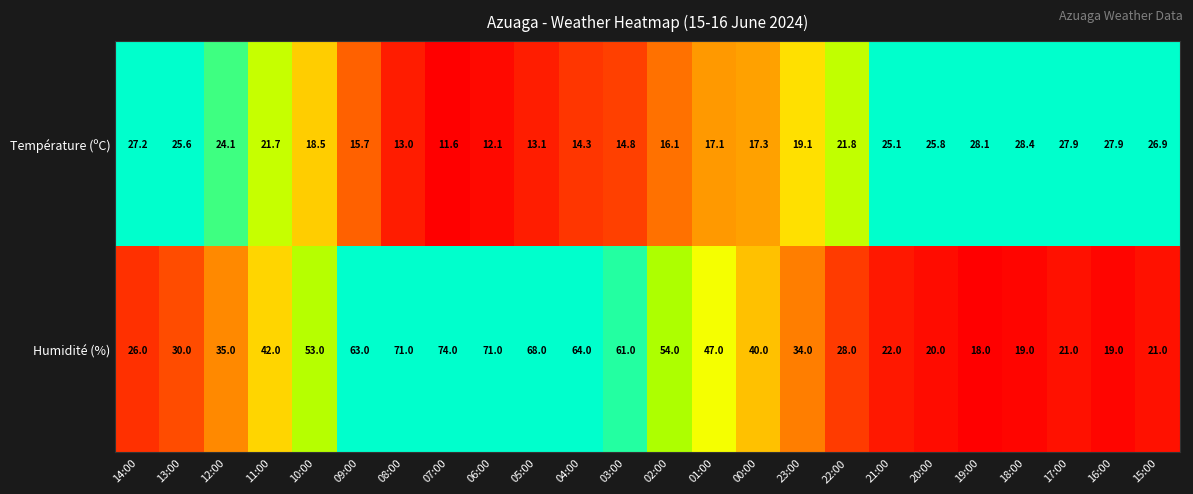

What is the spread (max minus min) of values at 21:00?

3.1